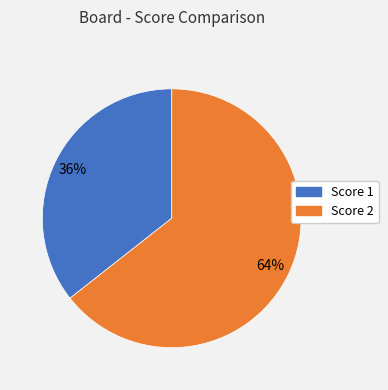

What is the largest slice in the pie chart?

Score 2